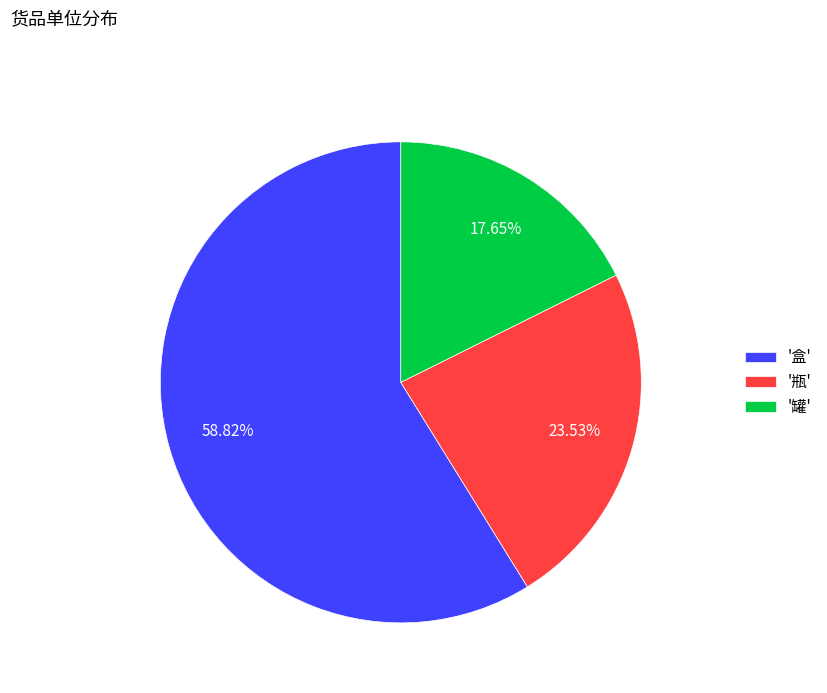

Is there a majority slice in this chart?

Yes